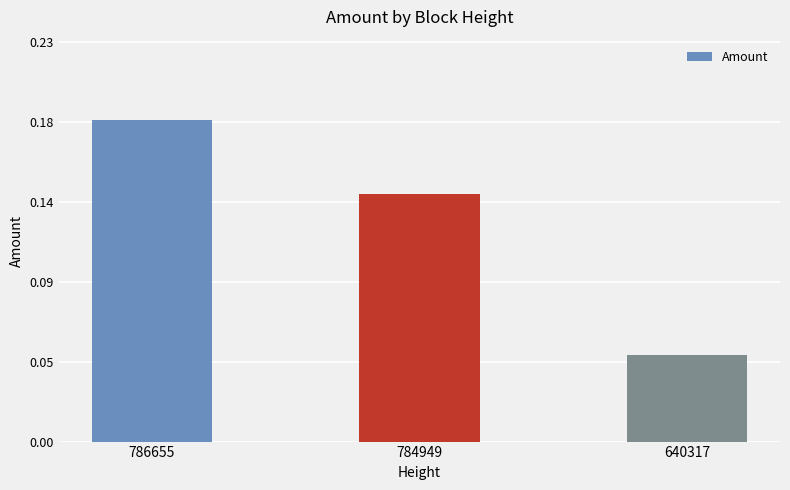

What is the change in value from 786655 to 640317?

-0.1